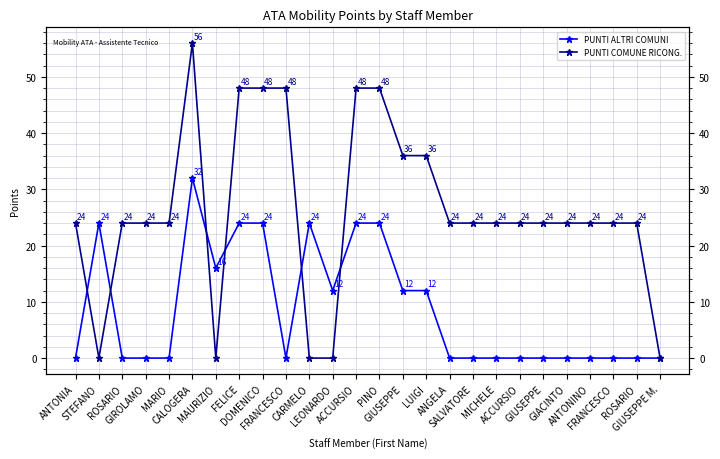

What is the sum of all PUNTI ALTRI COMUNI values?

228